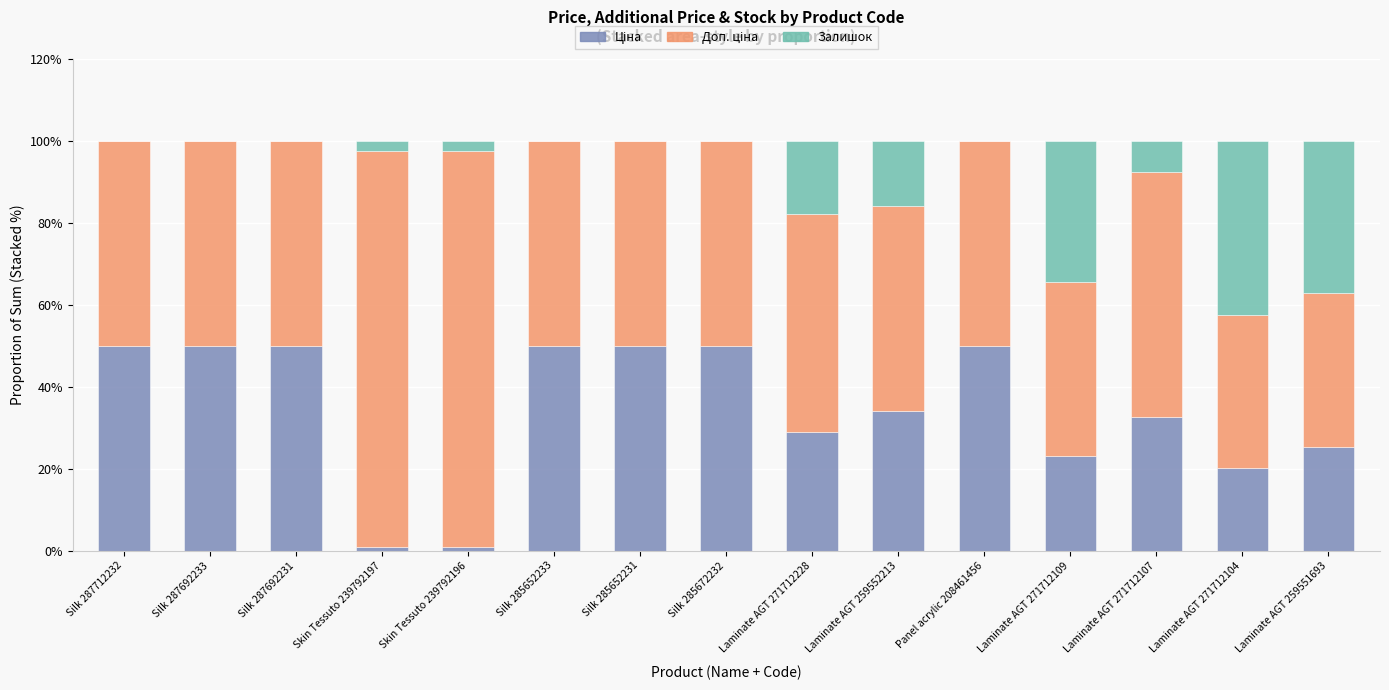

Count the number of categories in the chart.

15